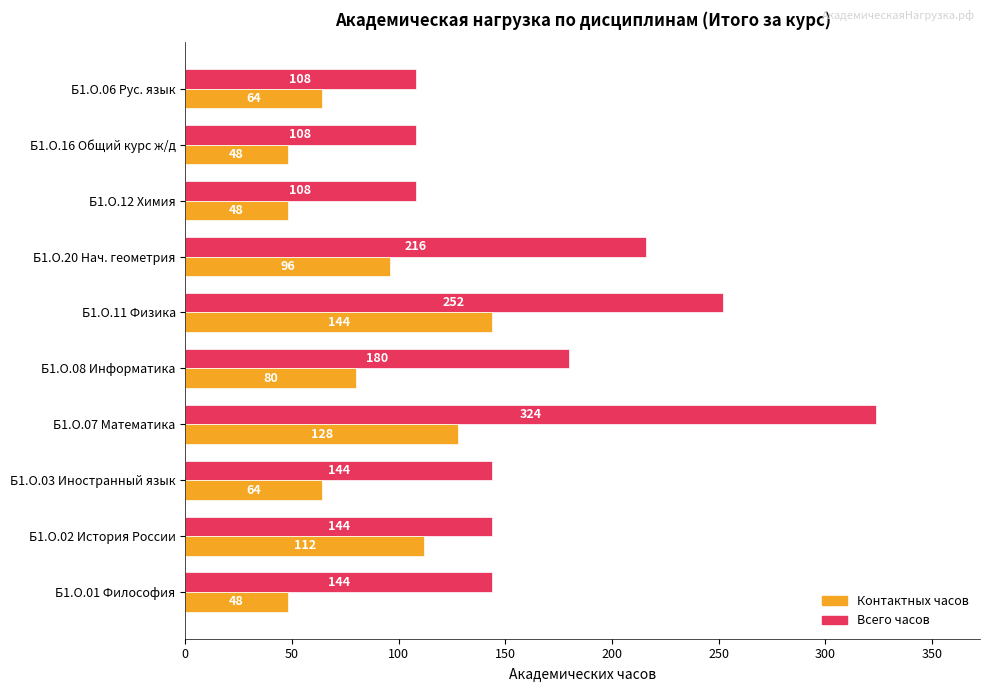

What is the difference between the maximum and second lowest values in the Всего часов series?

216